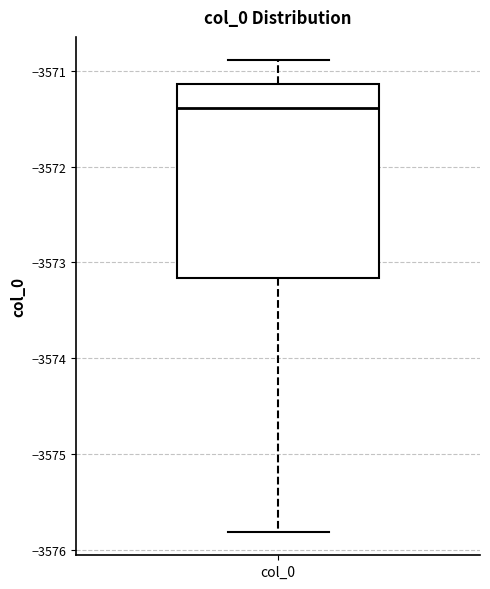

Where does the median line of the box for col_0 sit on the y-axis? The values are not printed on the chart, so give them approximately, as read against the axis.

-3571.4